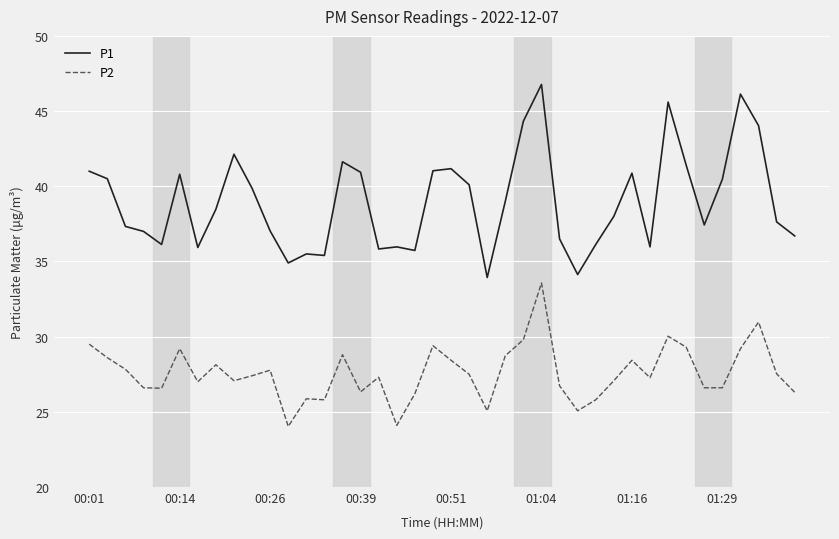

Is this an area chart (filled region under the line)?

No